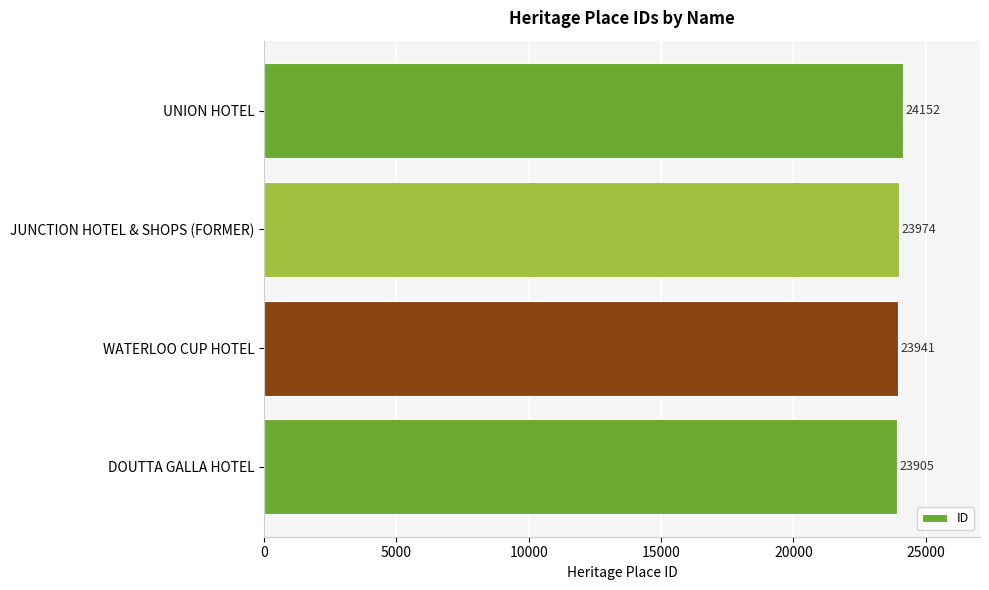

The value at JUNCTION HOTEL & SHOPS (FORMER) is 11553. True or false?

False